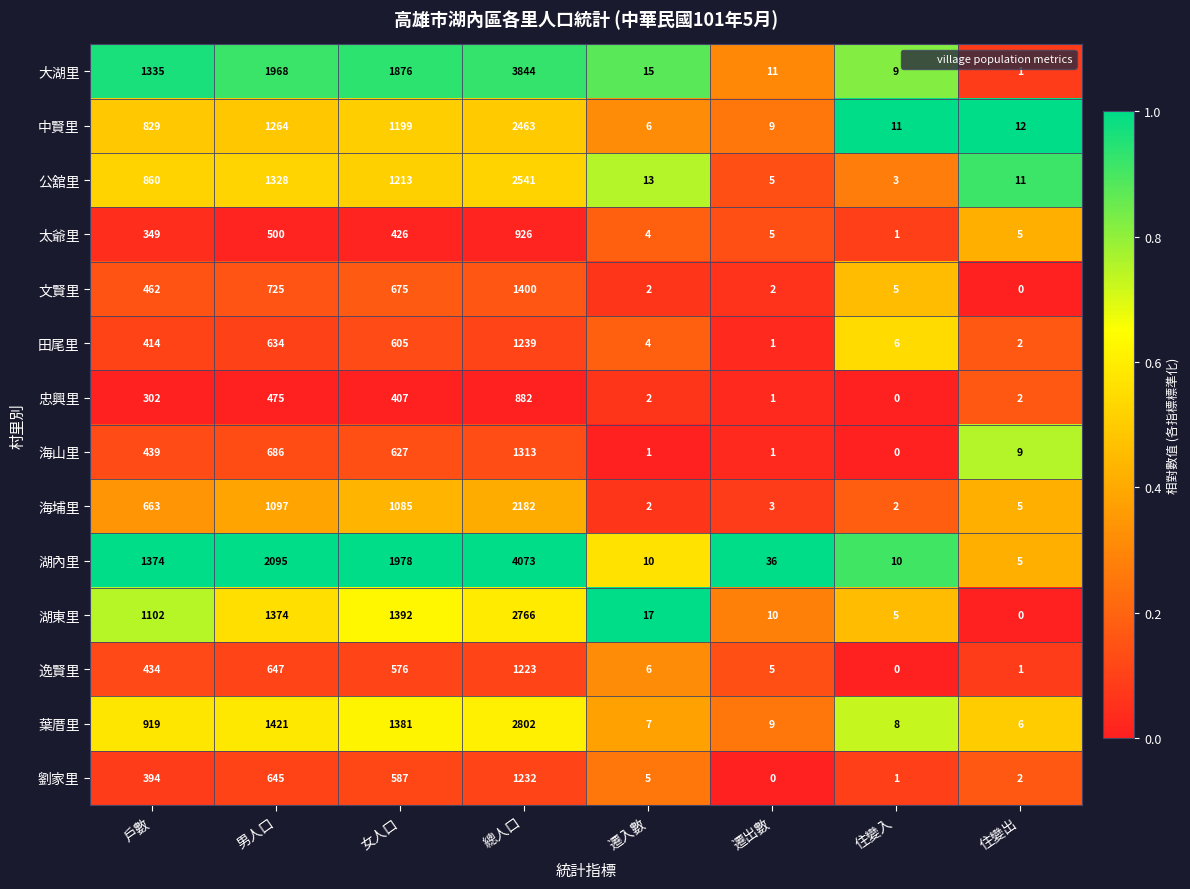

What is the greatest value displayed?

4073